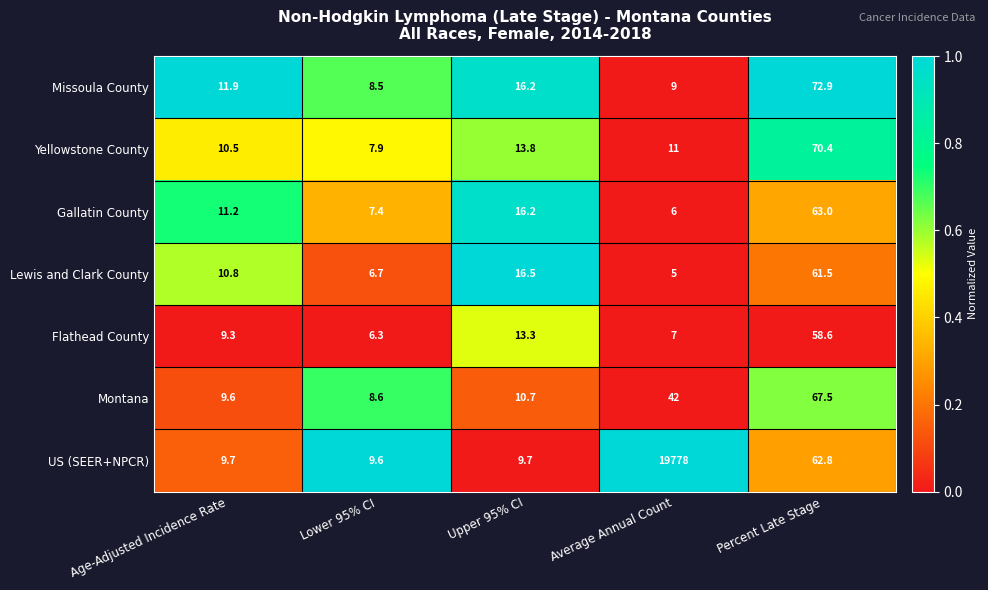

Where does the Yellowstone County series first go above 11?

Upper 95% CI